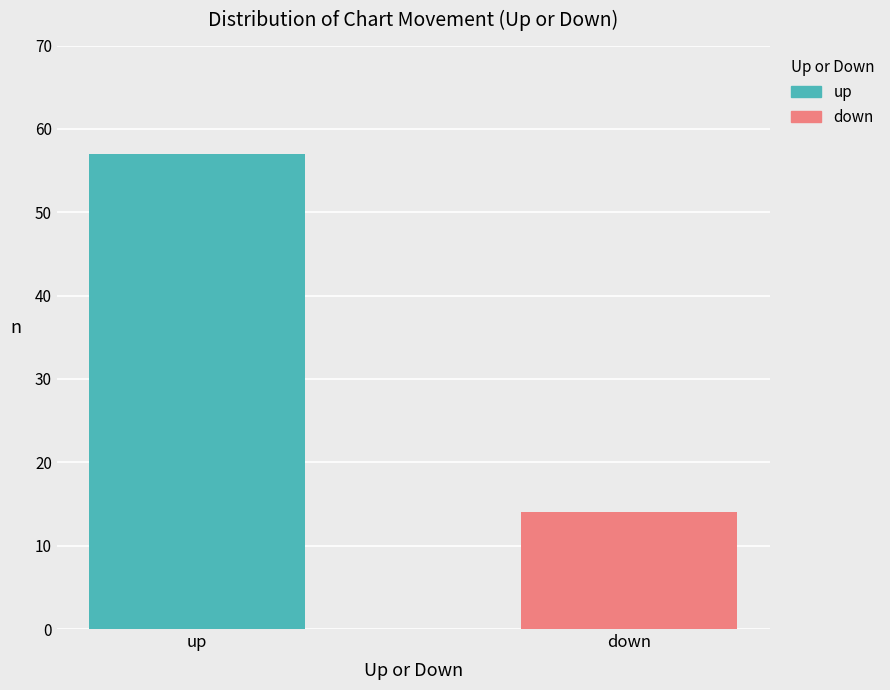

List the series in order of their peak value, lowest first.

down, up